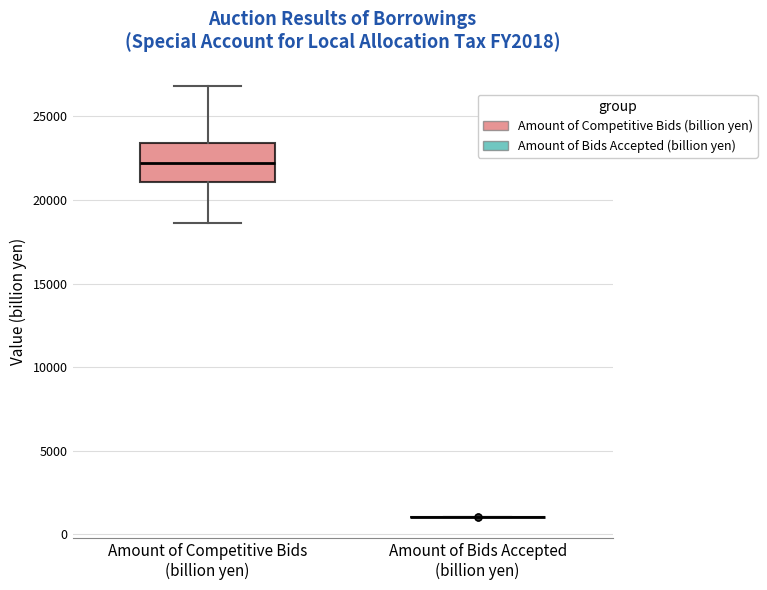

Comparing the boxes themselves (not the whiskers), which one is the tallest?

Amount of Competitive Bids (billion yen)